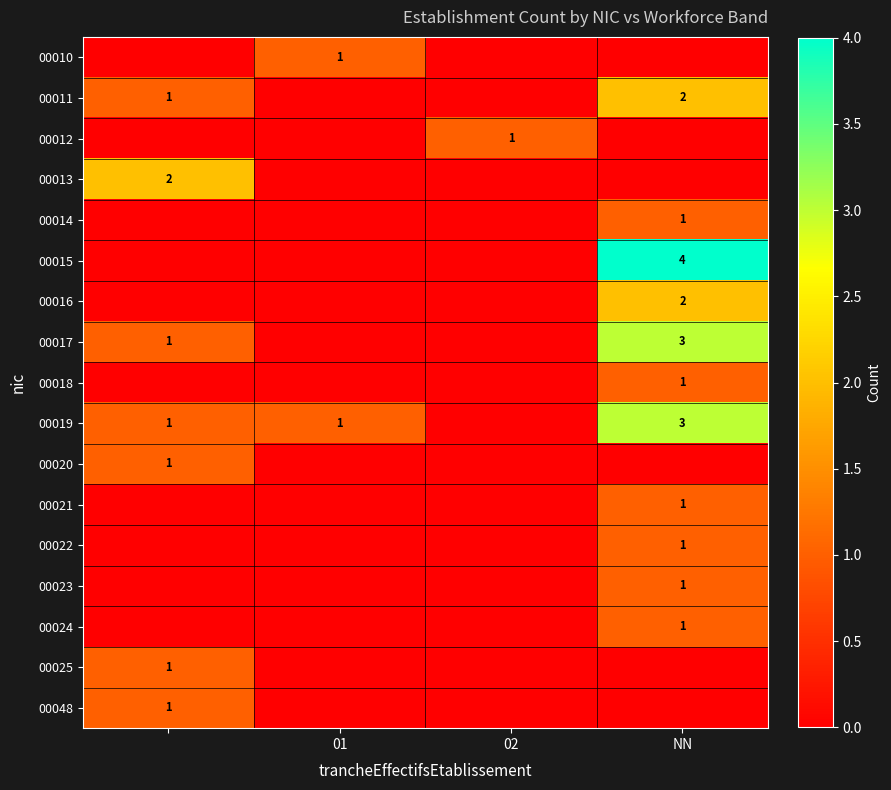

The value of 00019 at NN is 3. True or false?

True